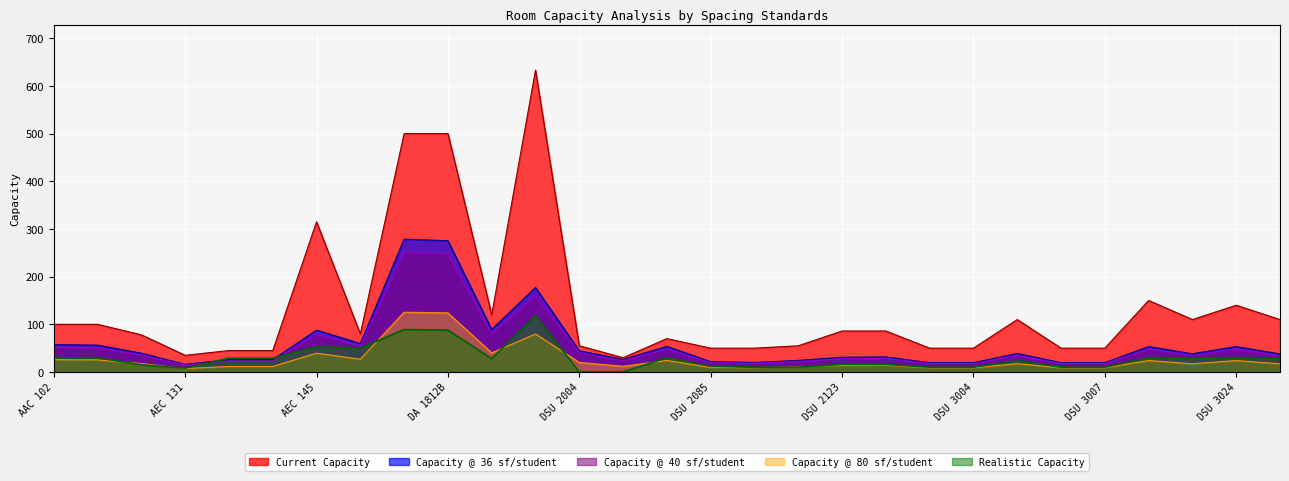

Where does the Capacity @ 36 sf/student series first go above 38?

AAC 102